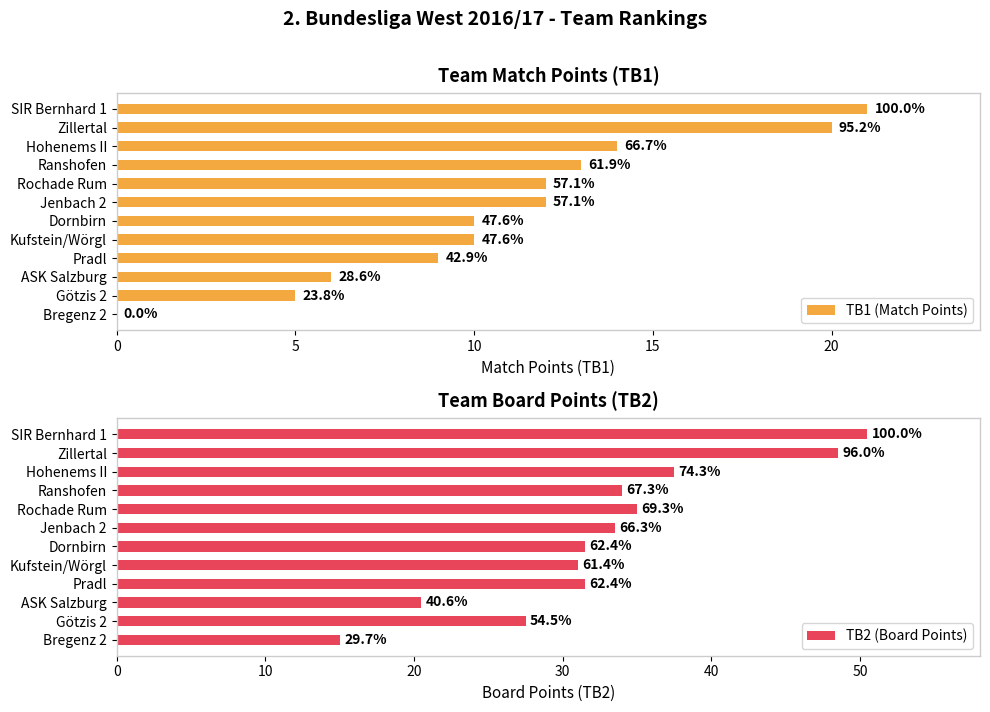

What is the sum of all TB2 (Board Points) values?

396.0